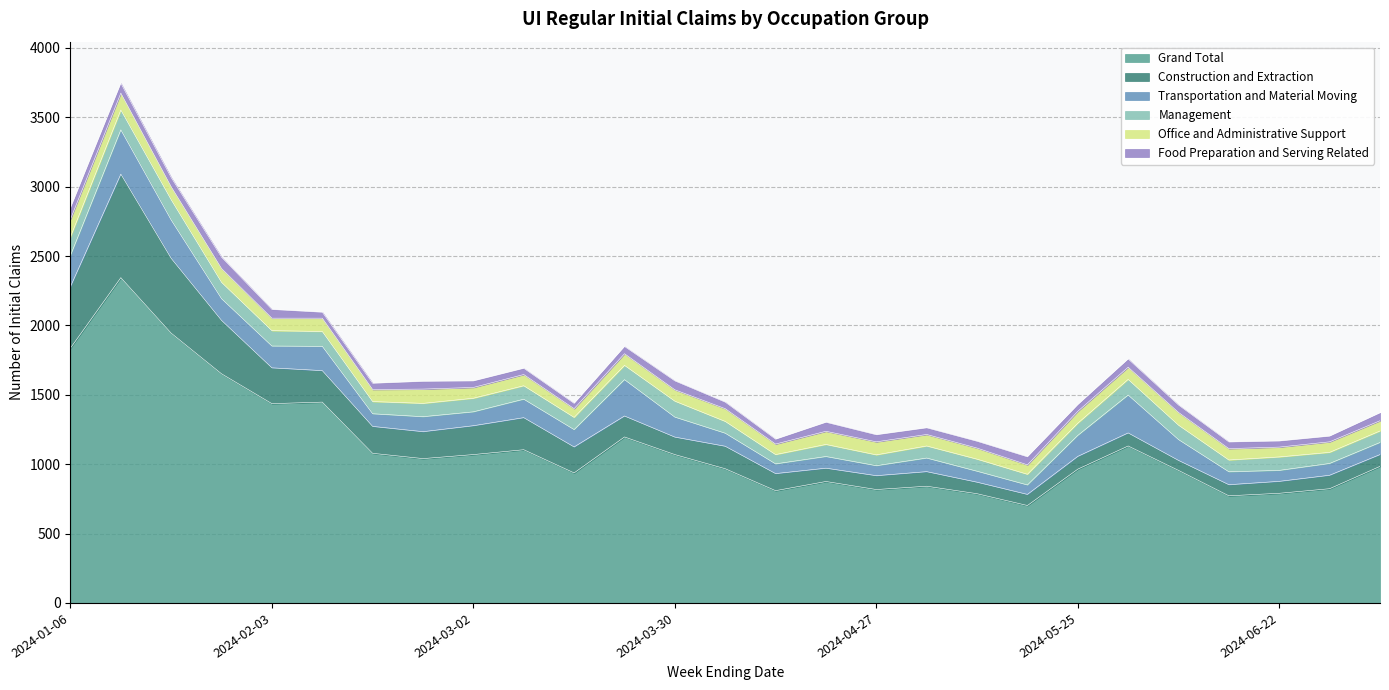

What is the difference between the maximum and minimum values in the Construction and Extraction series?

674